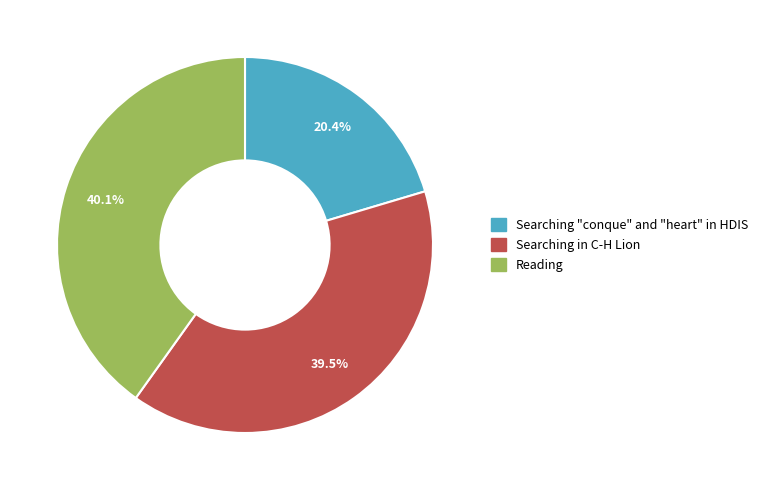

Is there any slice that represents more than half of the pie?

No